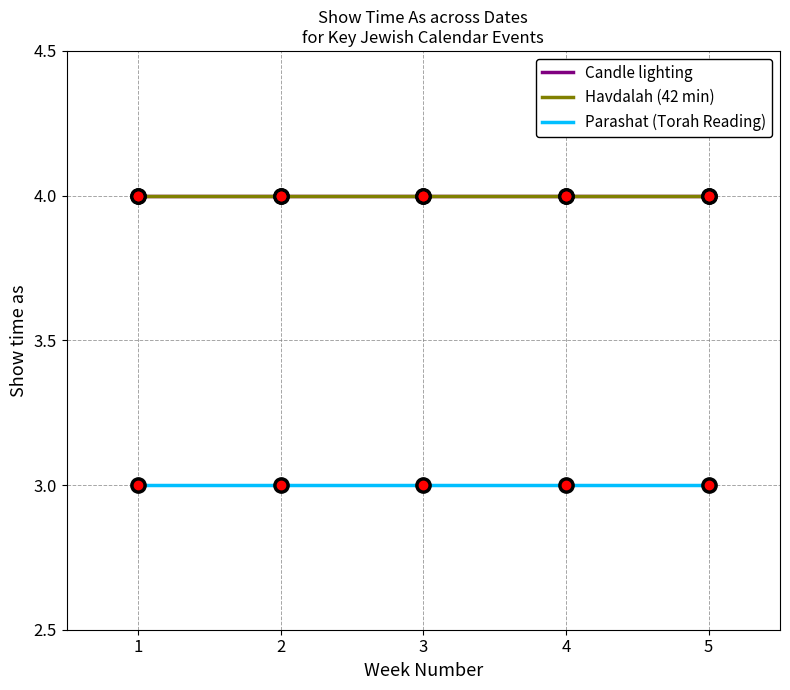

True or false: Havdalah (42 min) and Candle lighting intersect in this chart.

False